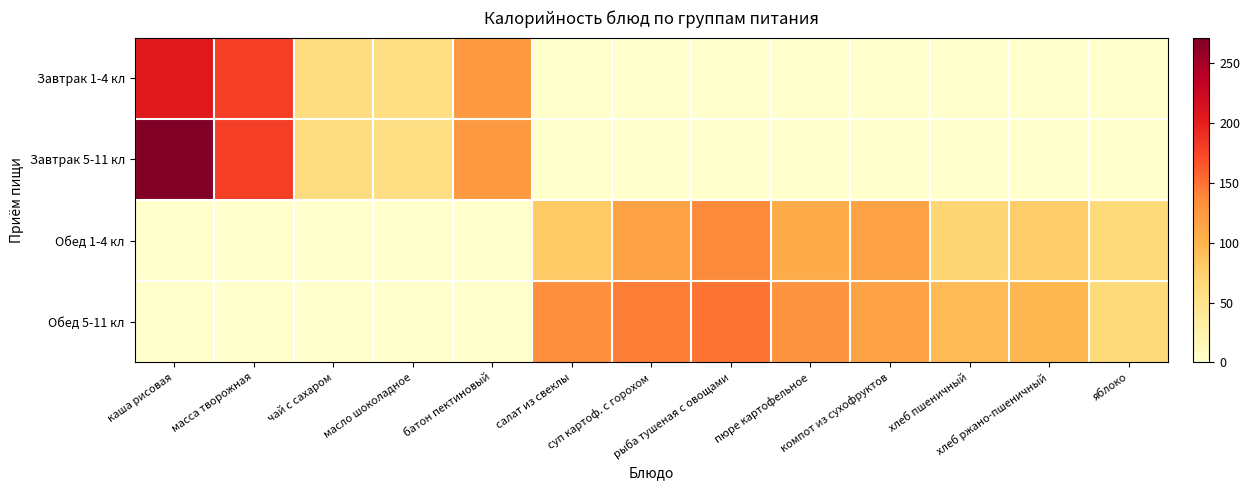

What is the maximum value shown in the chart?

271.6